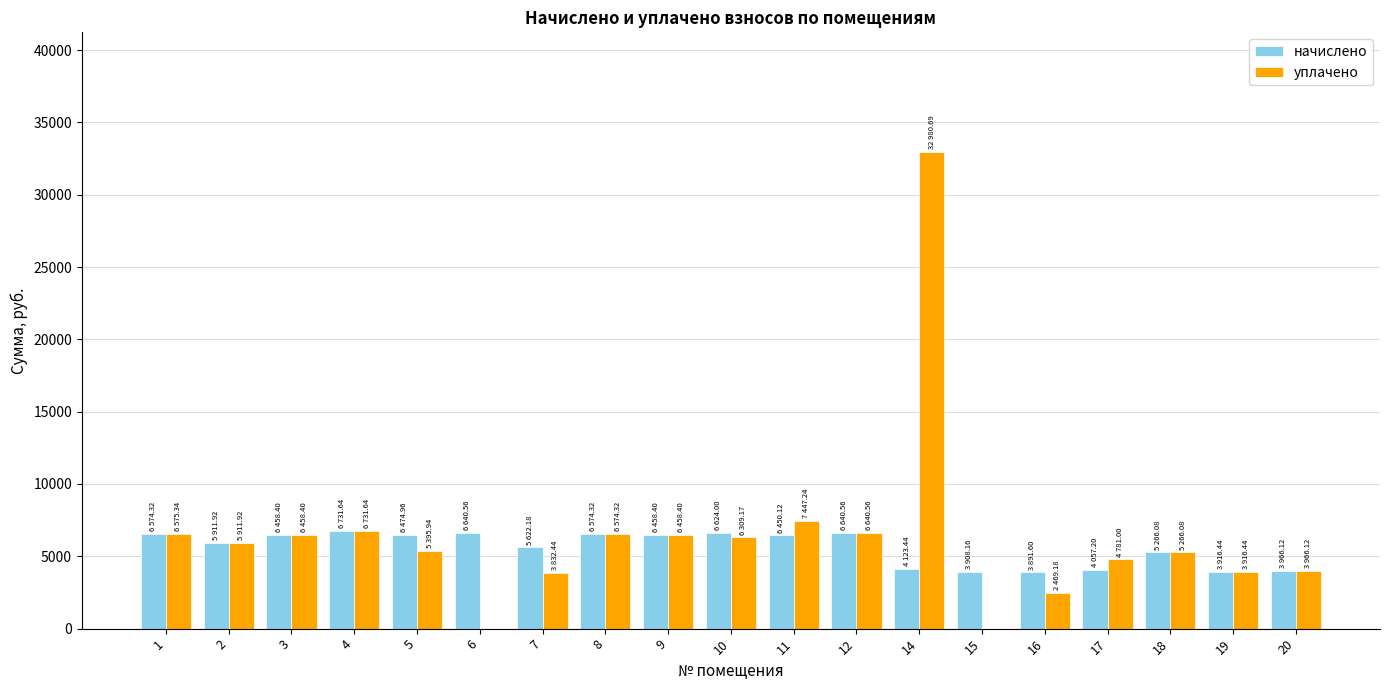

What is the difference between the начислено values at 19 and 10?

2707.6